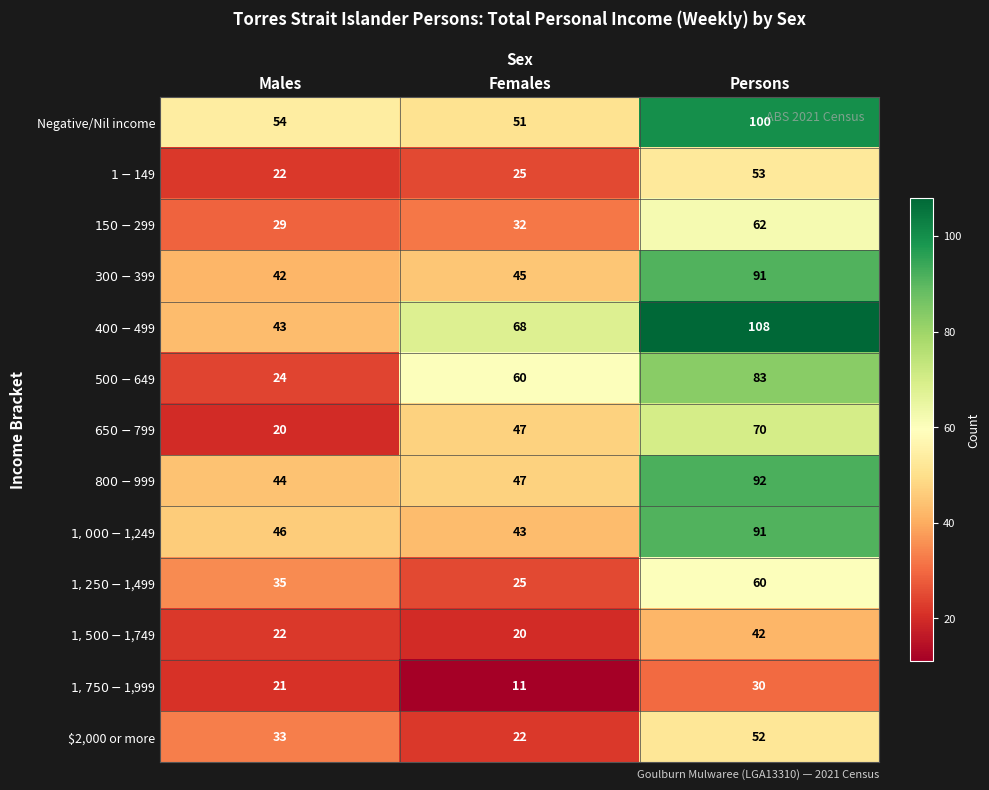

What is the difference between the highest and lowest values at Persons?

78